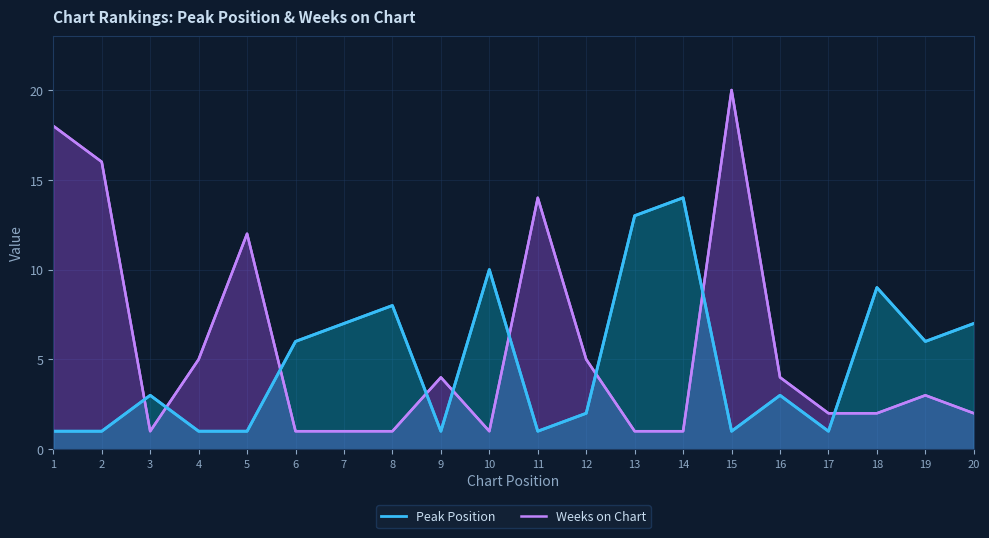

At which label does Weeks on Chart reach its minimum?

3